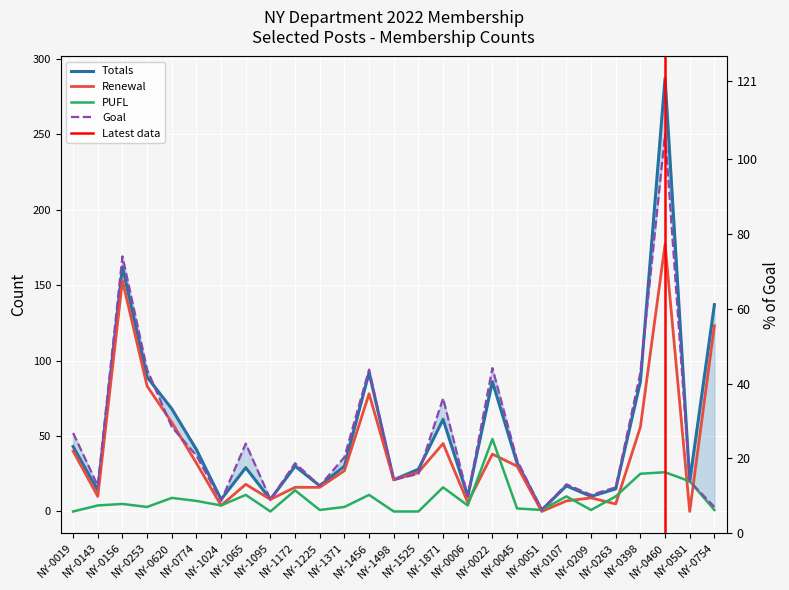

What is the total value across all series at NY-0045?

98